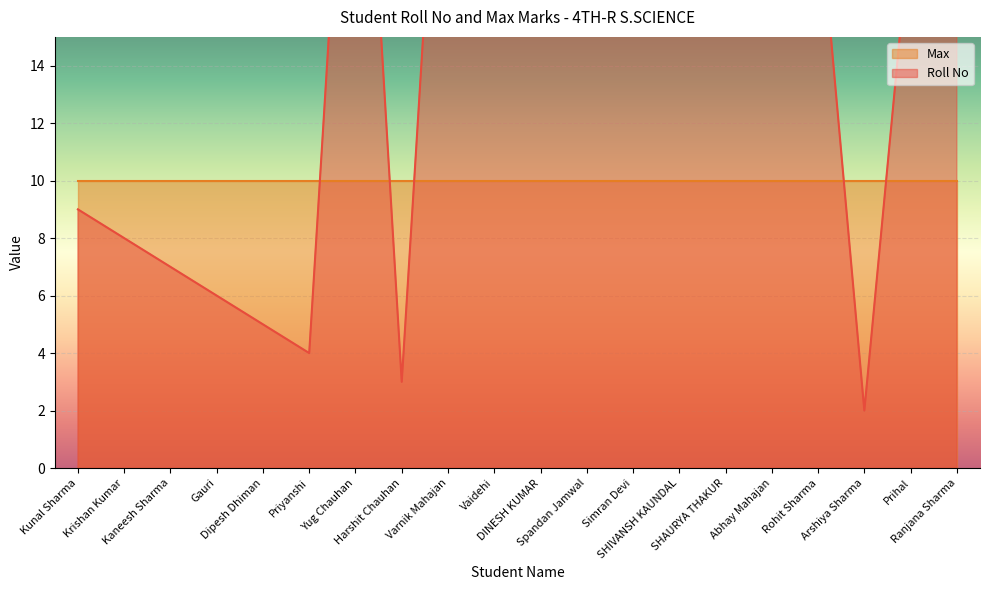

Between Gauri and SHIVANSH KAUNDAL, which is larger?

SHIVANSH KAUNDAL